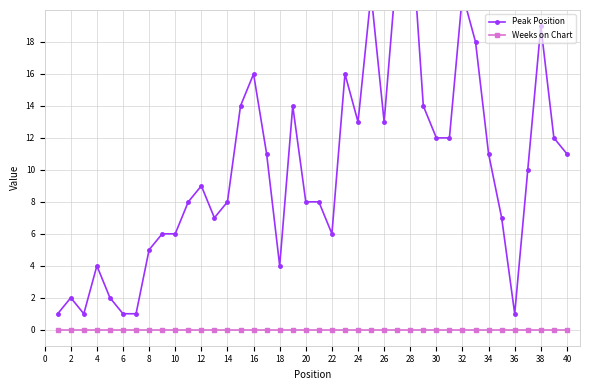

Is it true that Weeks on Chart equals 0 at 12?

True